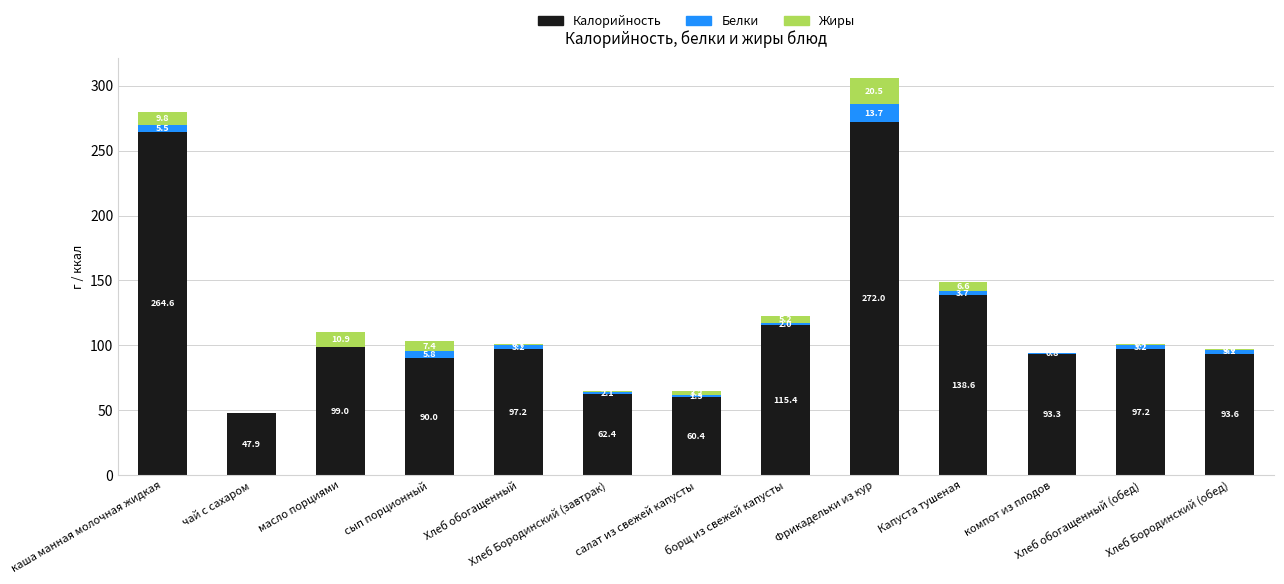

Count the number of categories in the chart.

13